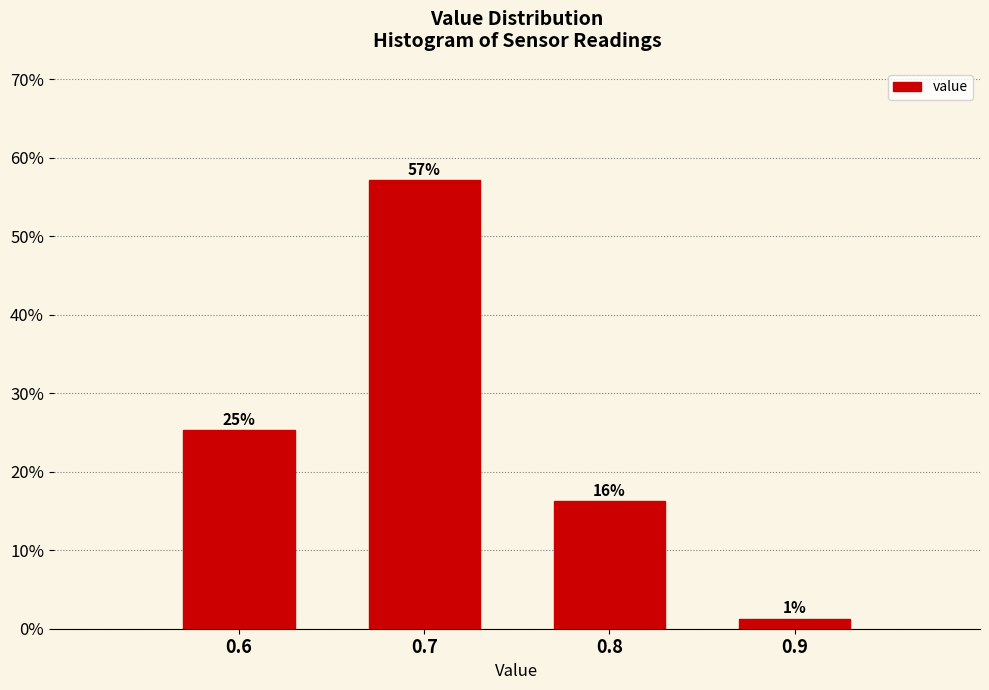

How many bars are there in total?

4